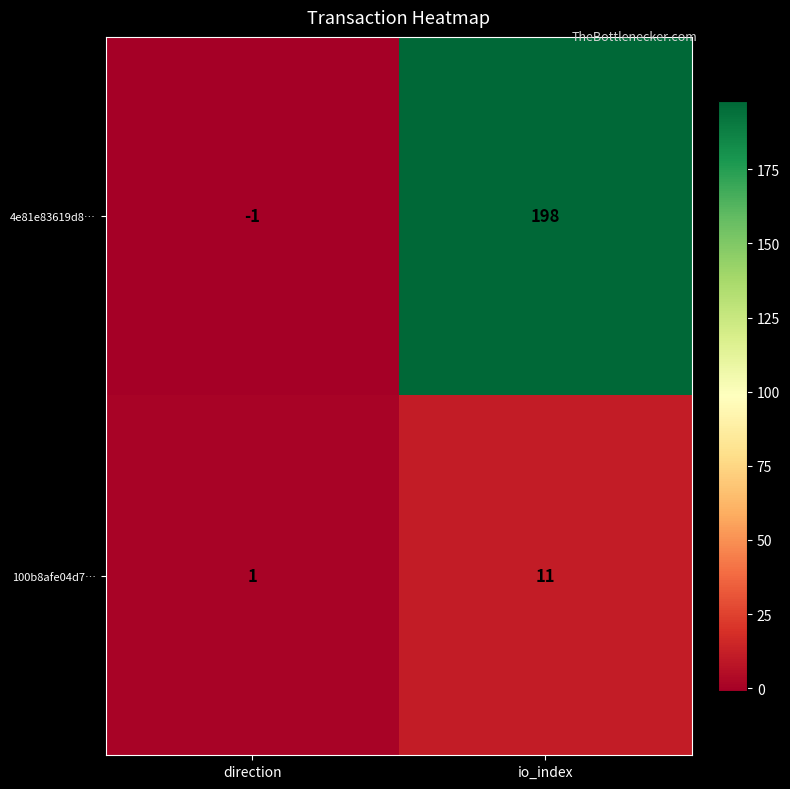

How many data points in 4e81e83619d8… are less than 198?

1